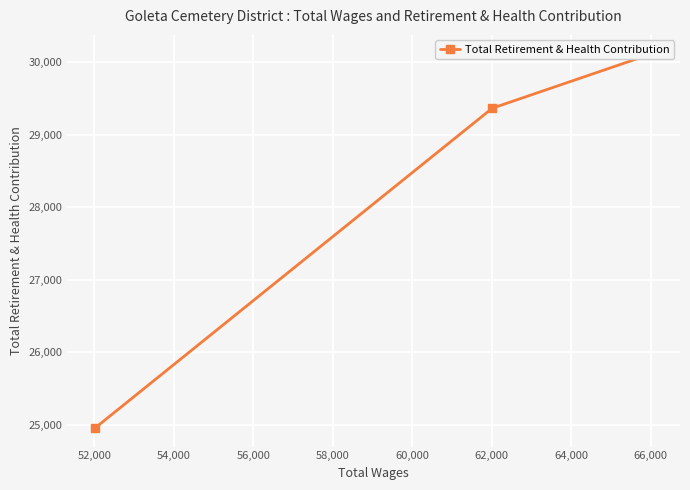

The chart shows a value of 44585 at 52,000. True or false?

False